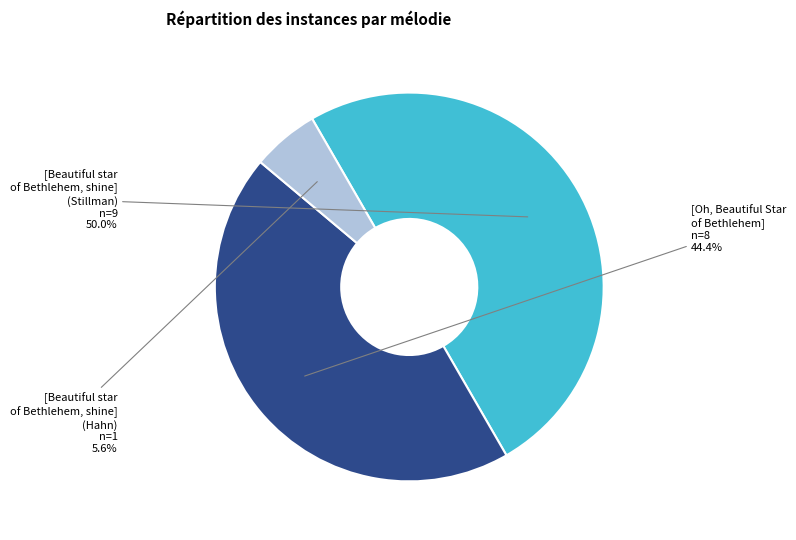

How many slices are in this pie chart?

3